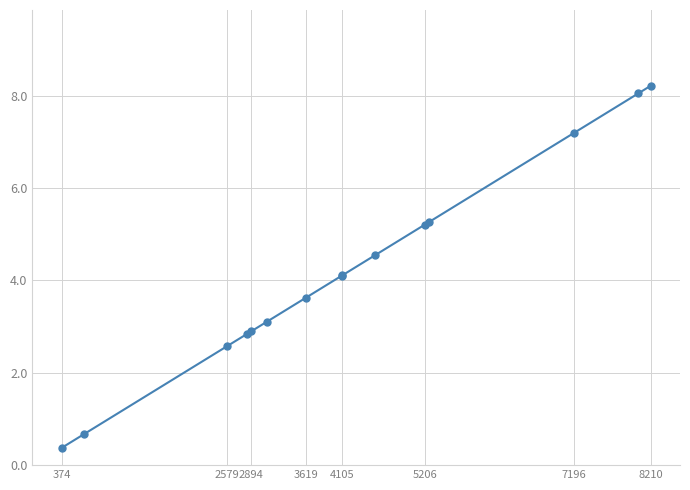

What is the value of the 14th point from the left?

8.0